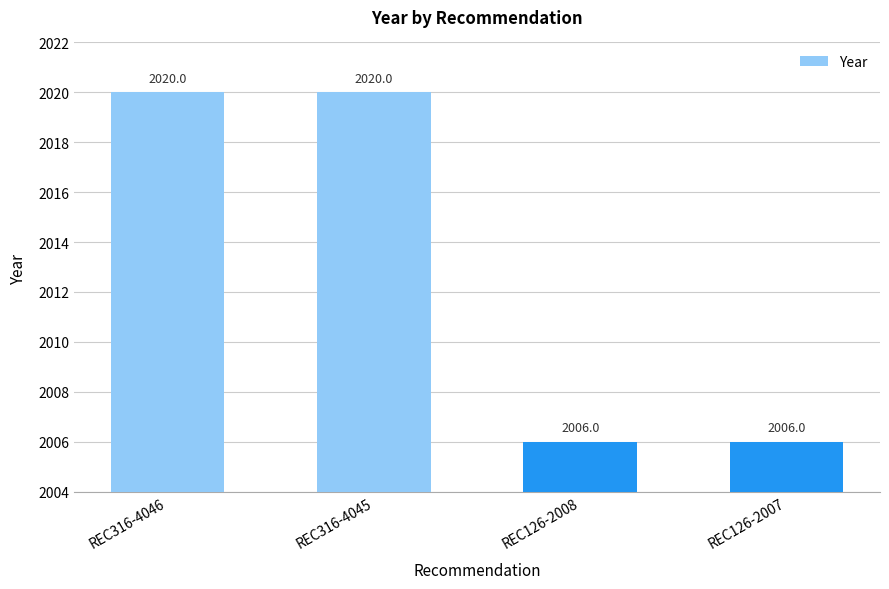

How many data points are less than 2020?

2